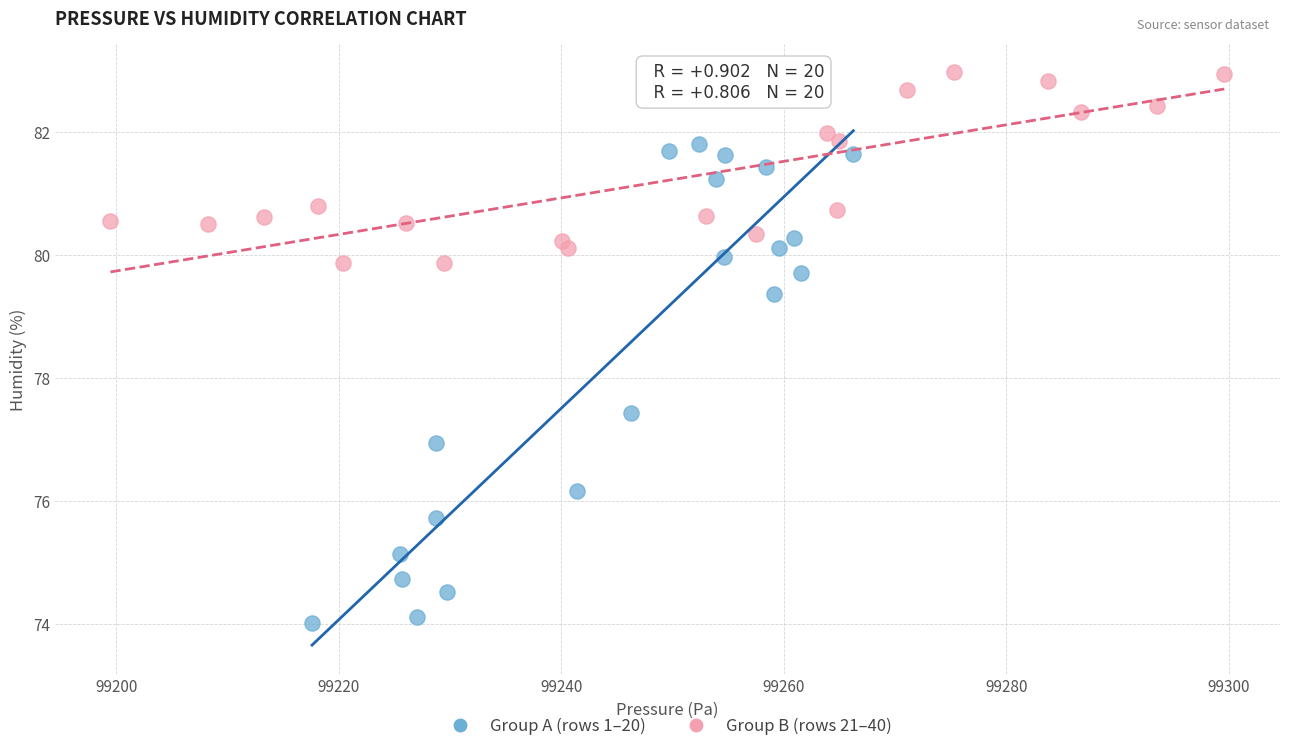

Which series contains the highest Y value?

Group B (rows 21–40)